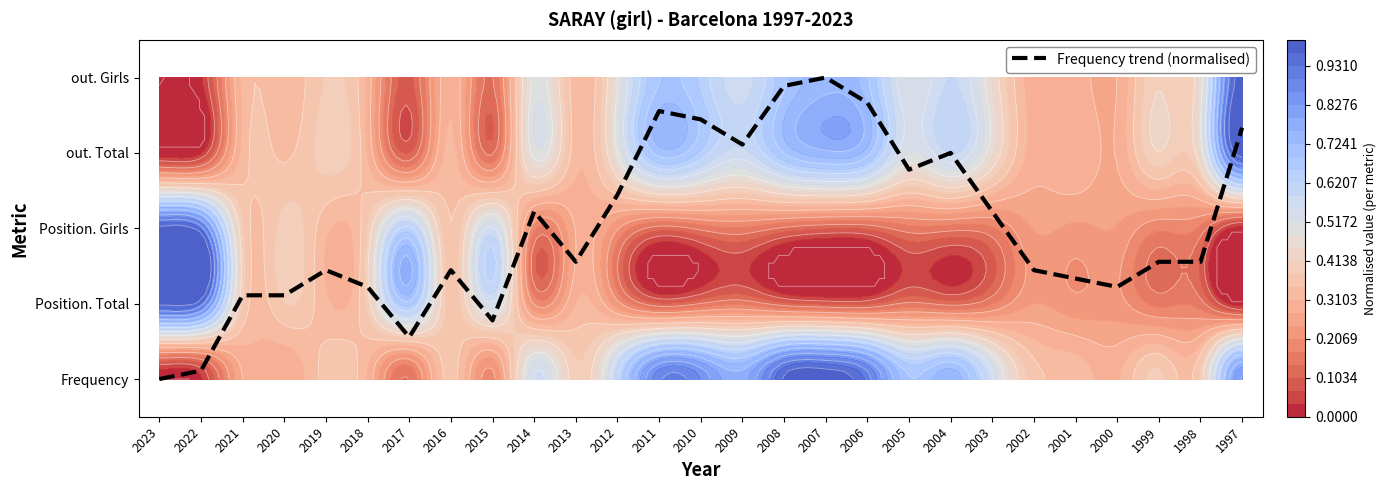

How many distinct data groups are displayed?

1